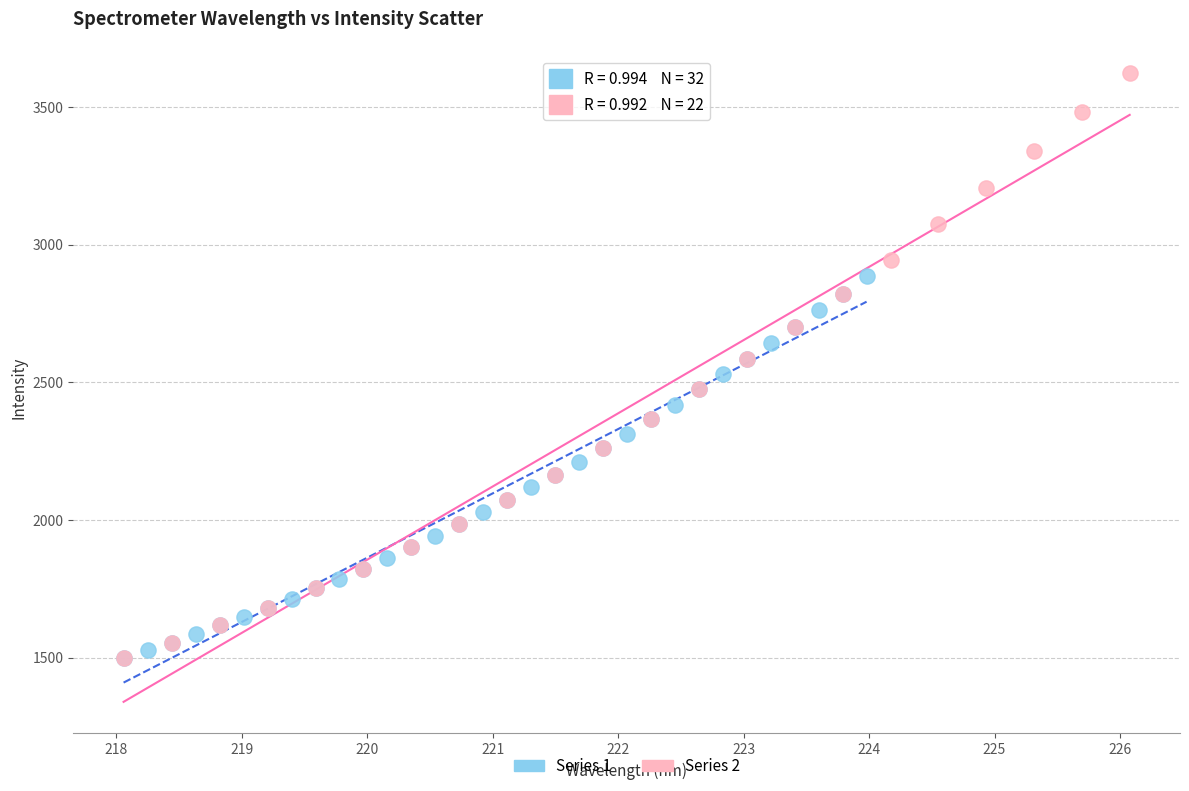

Which series has the largest Y range (max minus min)?

Series 2